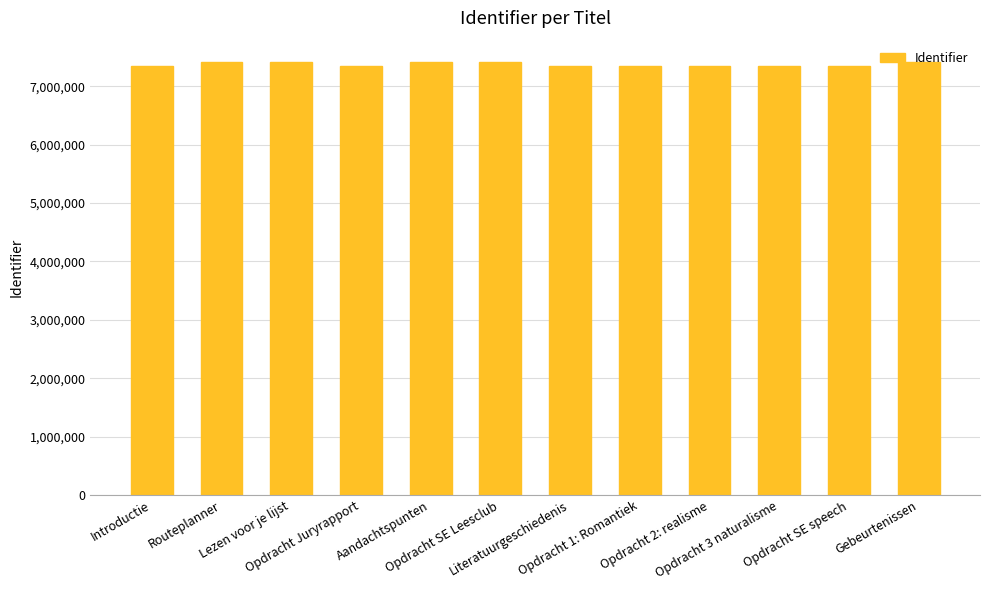

What is the label of the 10th bar from the right?

Lezen voor je lijst